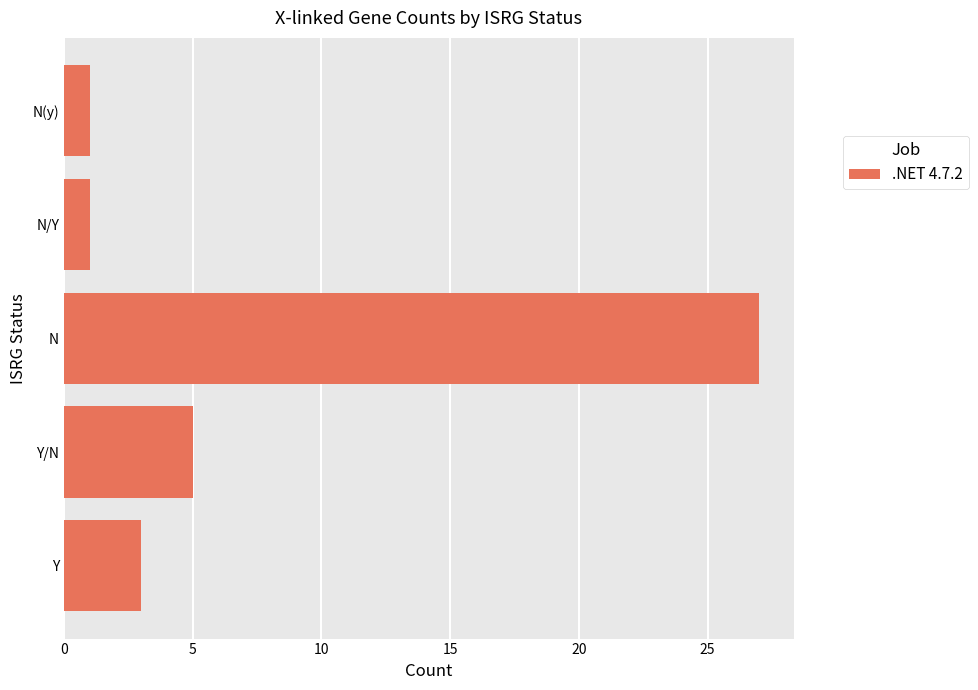

The chart shows a value of 2 at N(y). True or false?

False